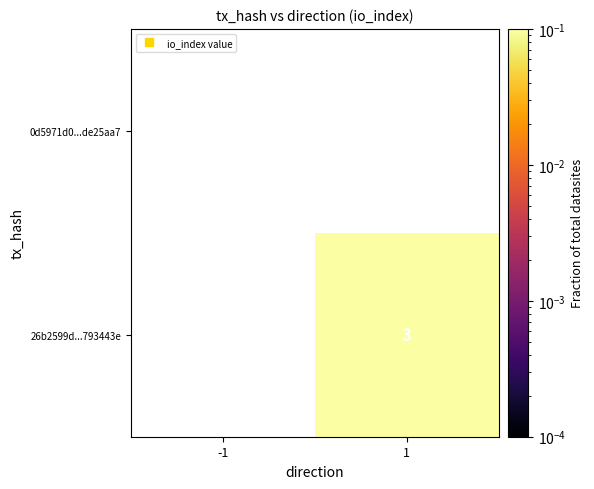

How many data points does each series have?

2